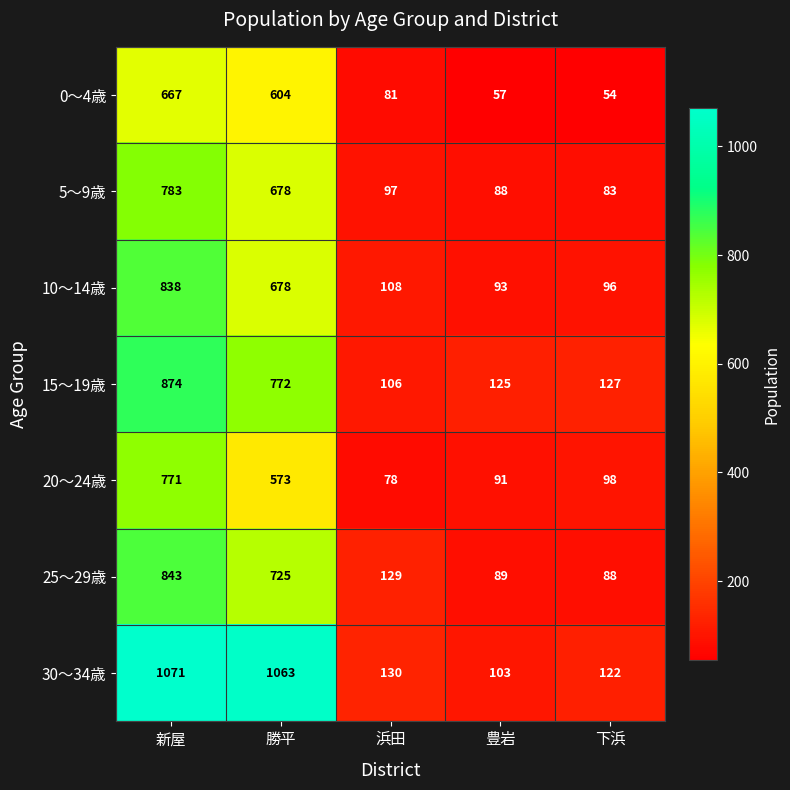

True or false: 5～9歳 has a value of 171 at 浜田.

False